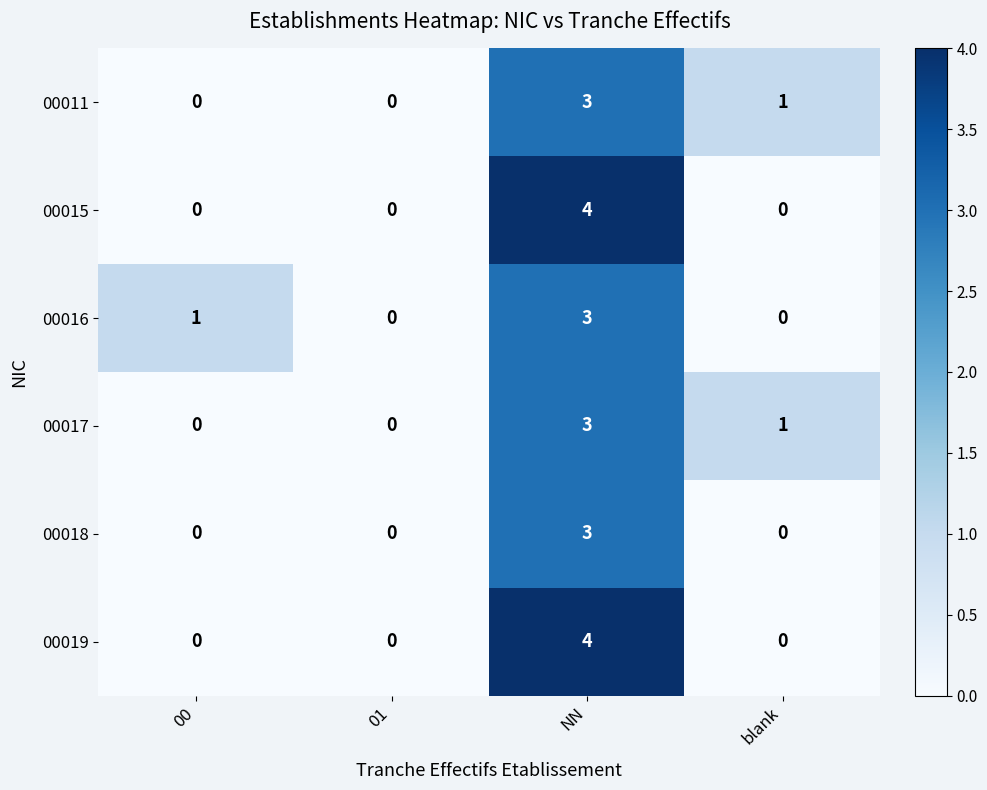

The 00019 series shows 0 at 00. True or false?

True